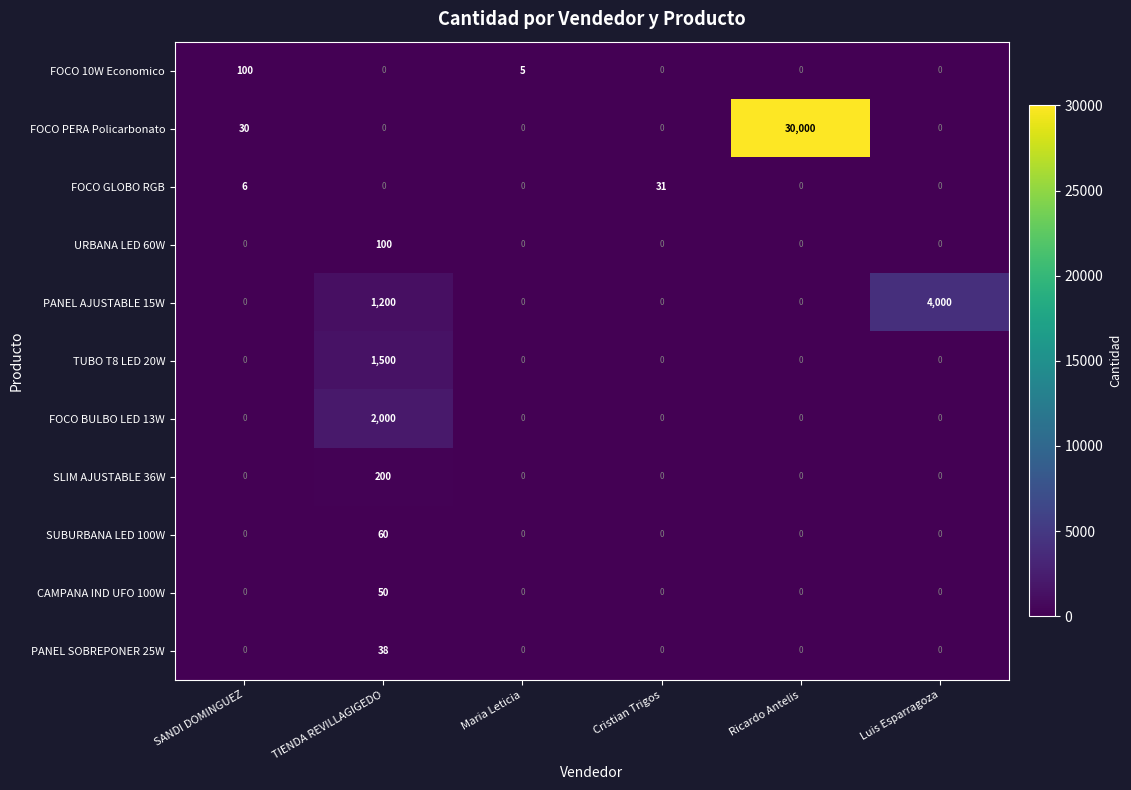

At which category is the sum across all series the highest?

Ricardo Antelis